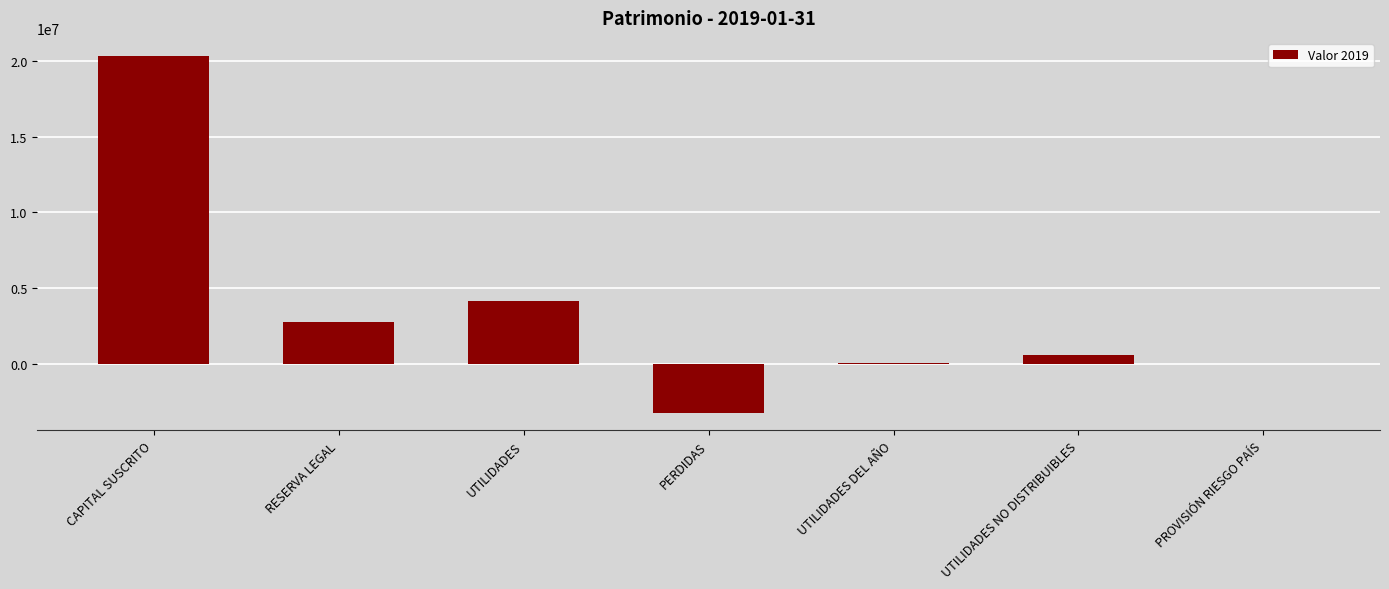

At which label is the value closest to 8558138?

UTILIDADES